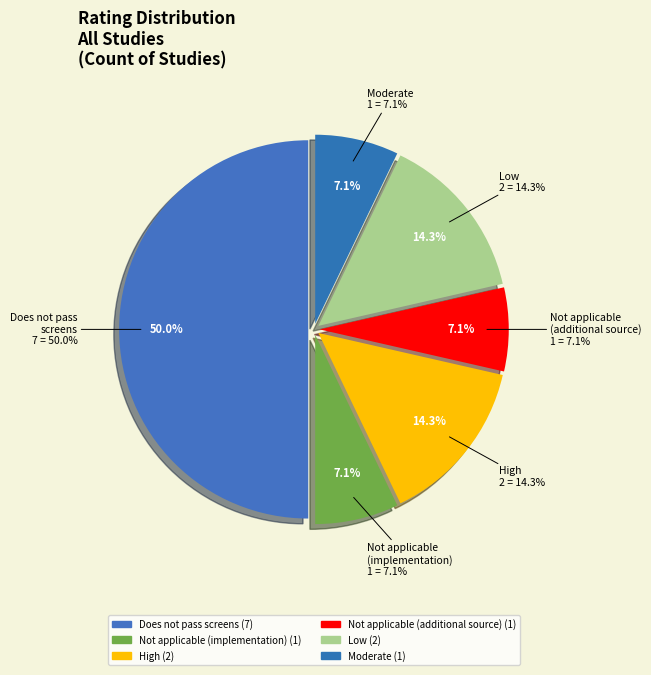

Which slice is the smallest?

Not applicable (NA) - implementation study